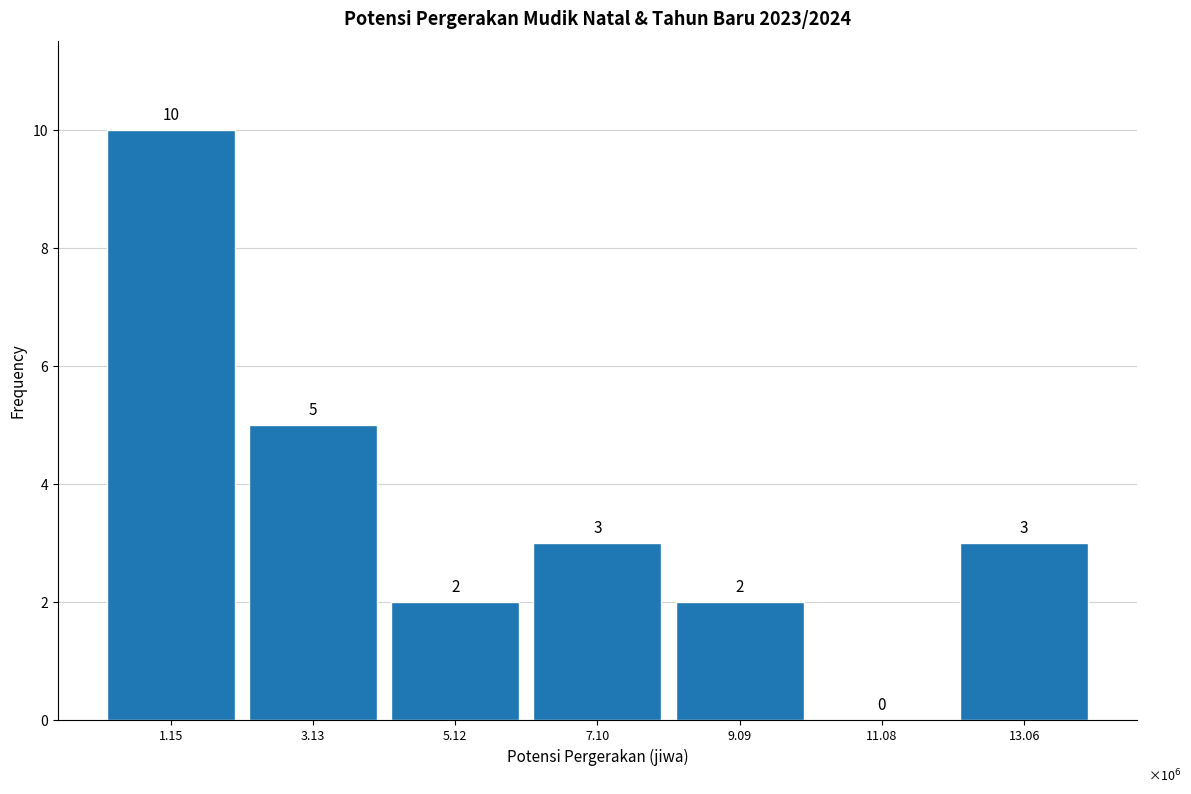

True or false: the data shows 10 at 1.15.

True